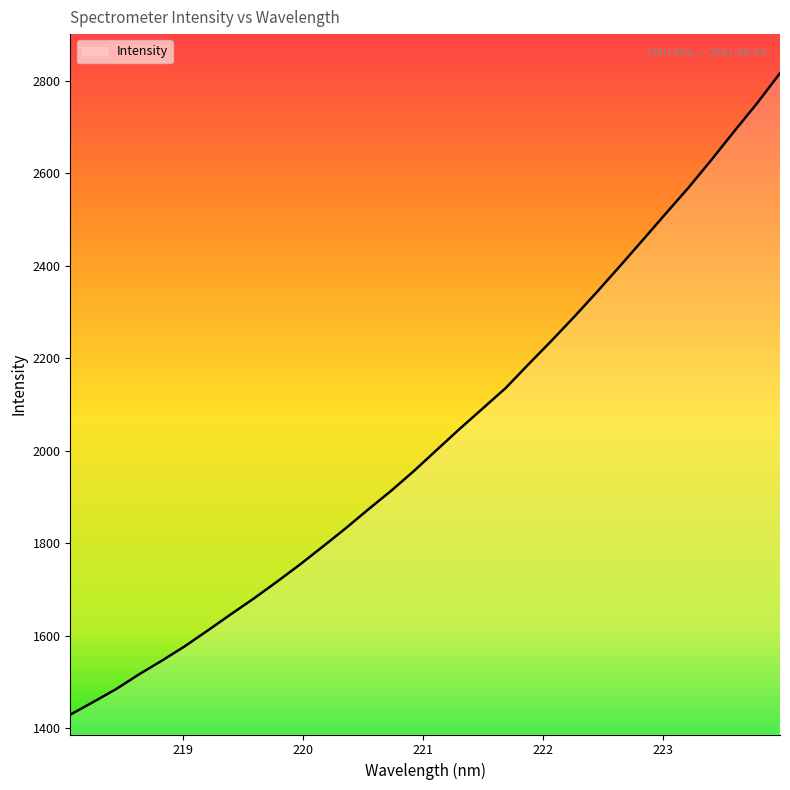

What is the minimum value shown in the chart?

1429.7